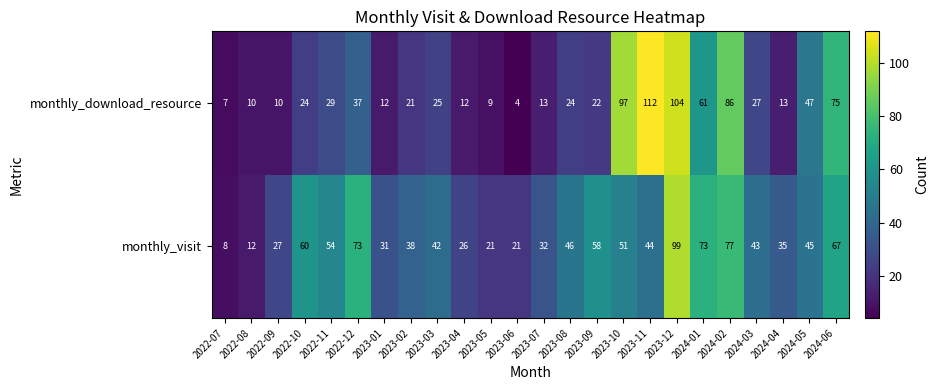

What is the sum of all monthly_download_resource values?

881